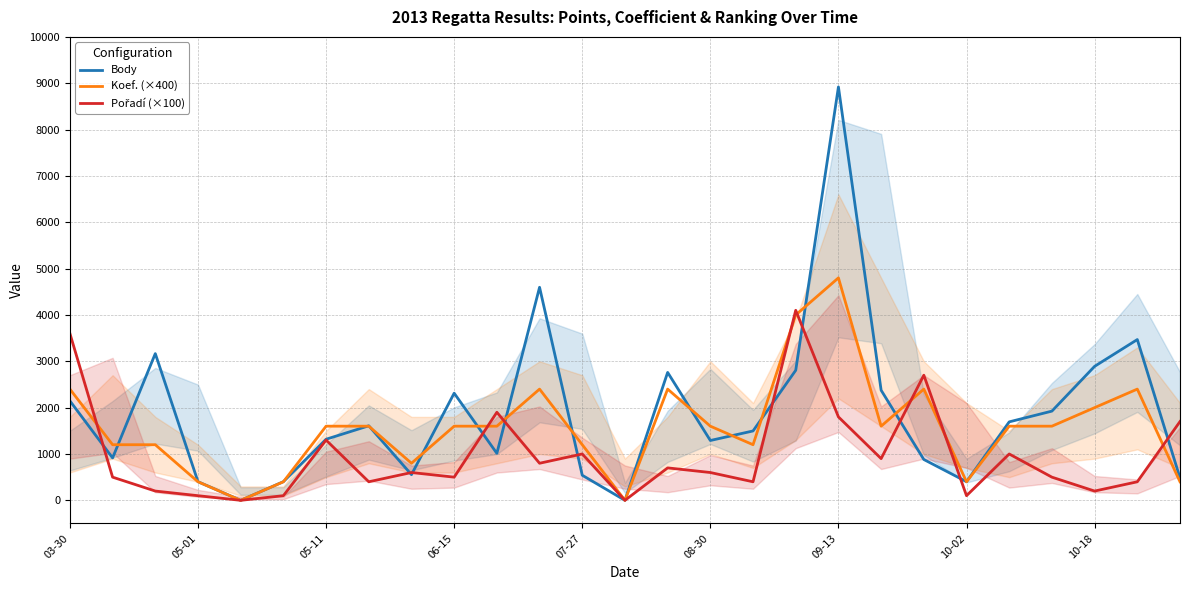

Which category has the highest value in the Body series?

09-13